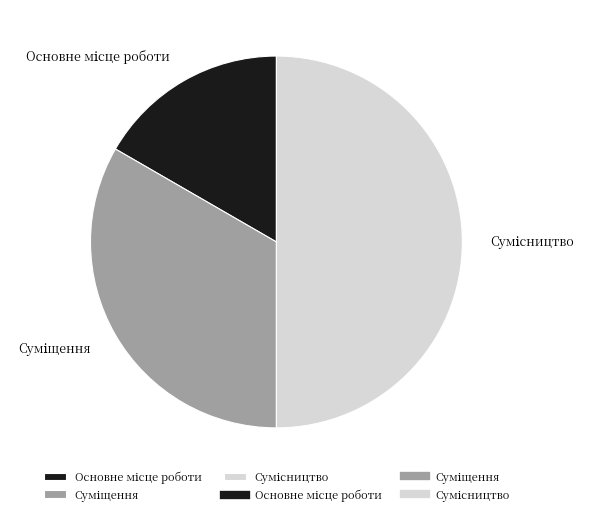

How many segments does this pie chart have?

3